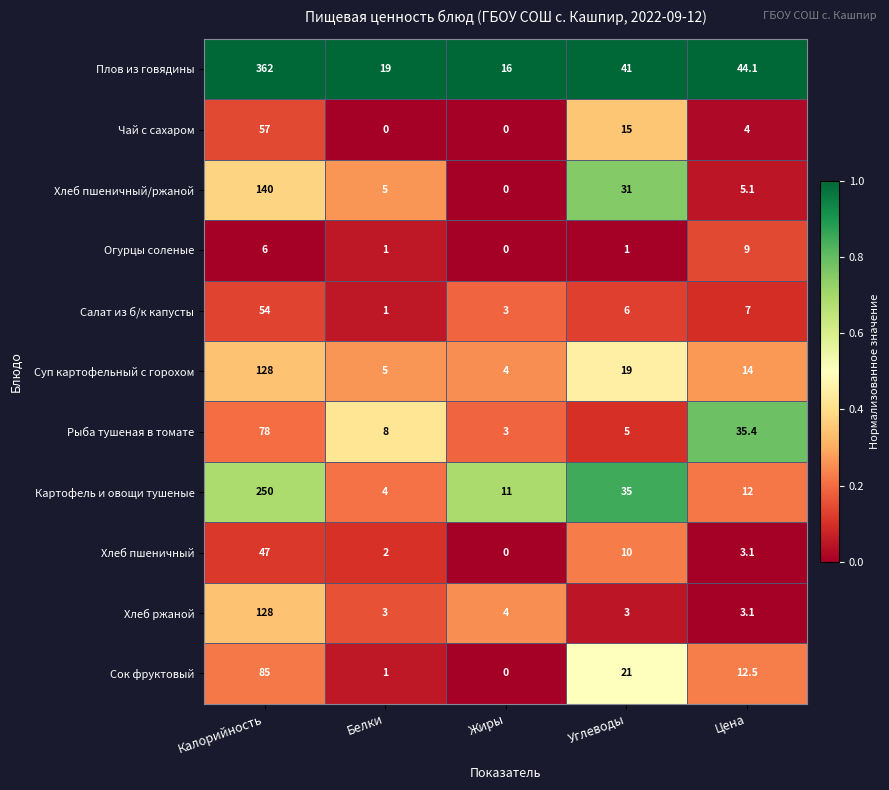

What is the spread (max minus min) of values at Углеводы?

40.0